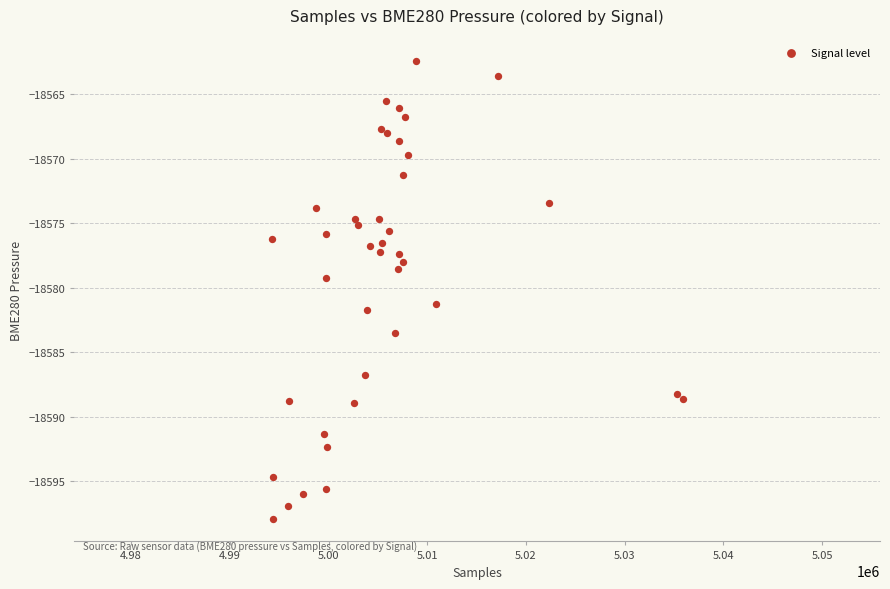

What Y value in the scatter plot is closest to -18580?

-18579.2